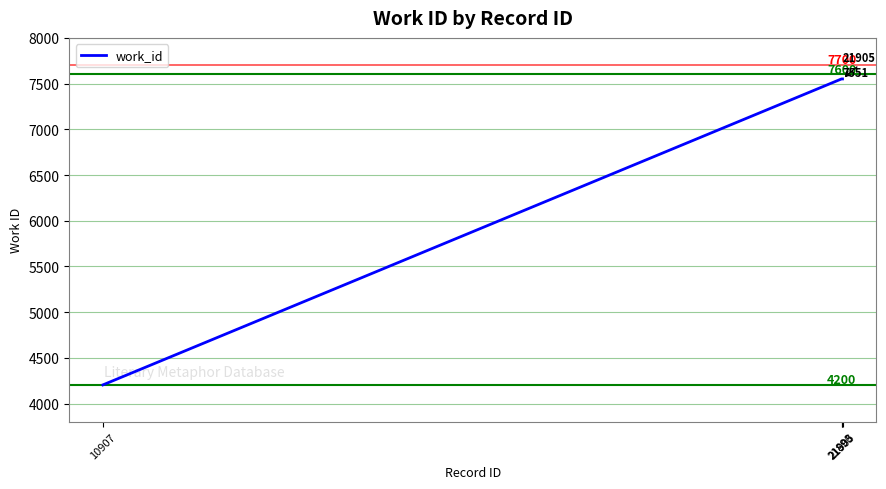

What is the sum of the values at 10907 and 21893?

11755